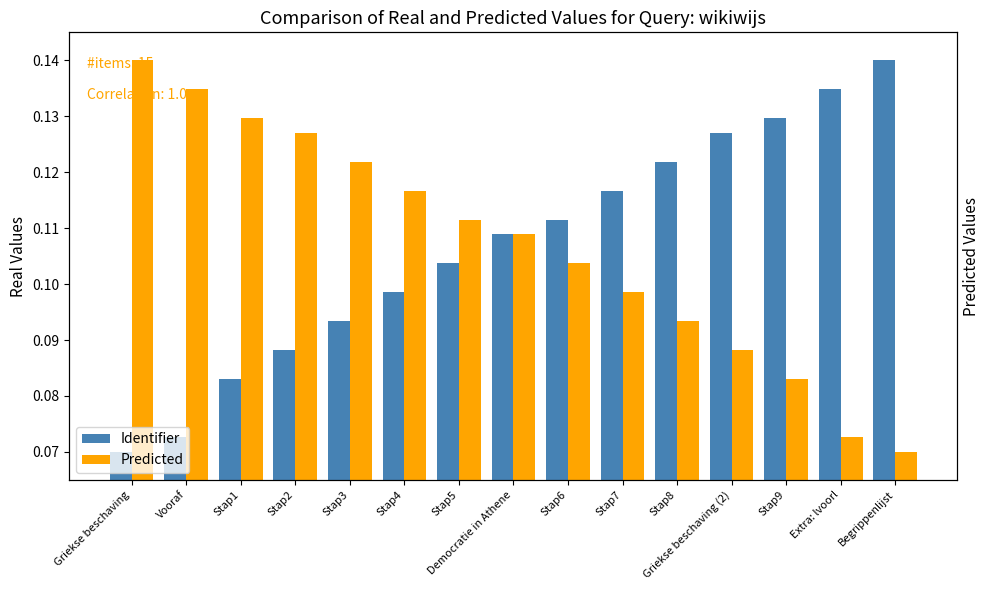

Which series has the largest total across all categories?

Identifier